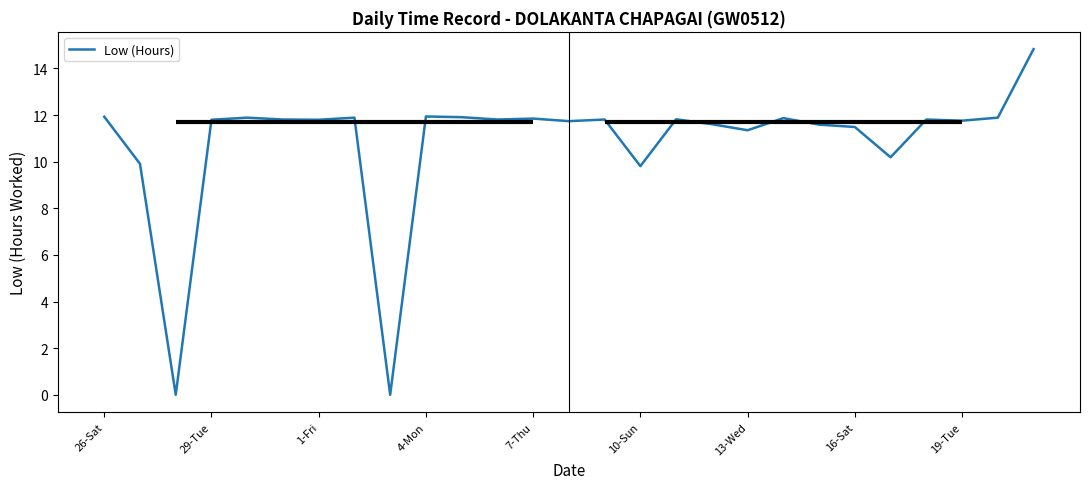

Is it true that Low (Hours) equals 16.9 at 10-Sun?

False